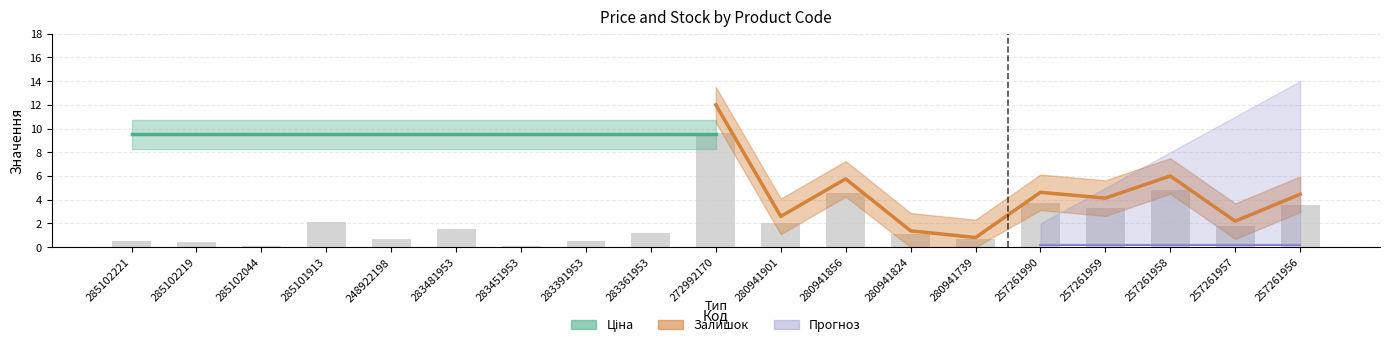

Where does the data first go above 1?

285101913